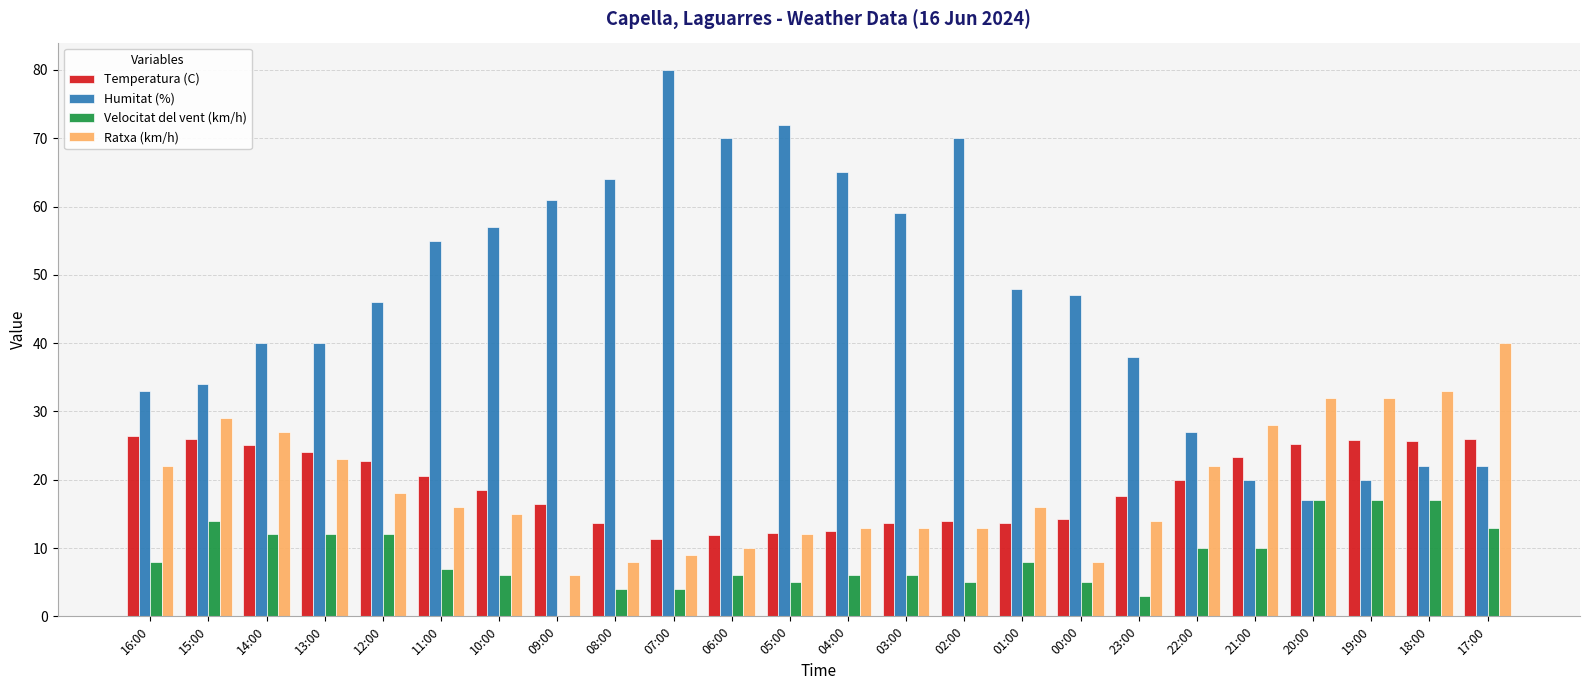

What is the maximum value shown in the chart?

80.0